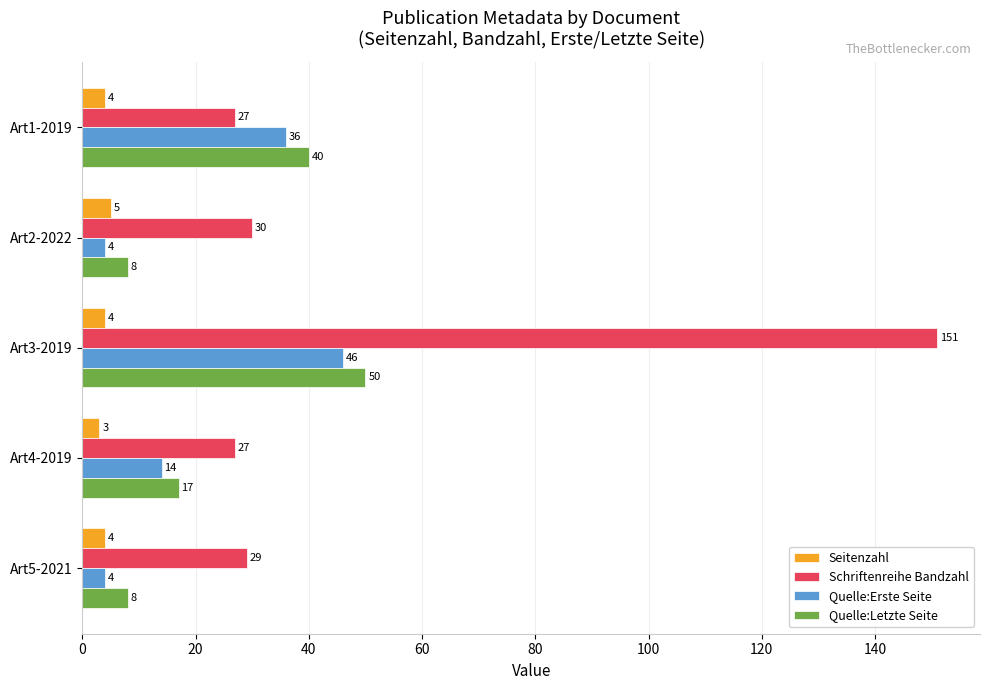

The Seitenzahl series shows 4 at Art3-2019. True or false?

True